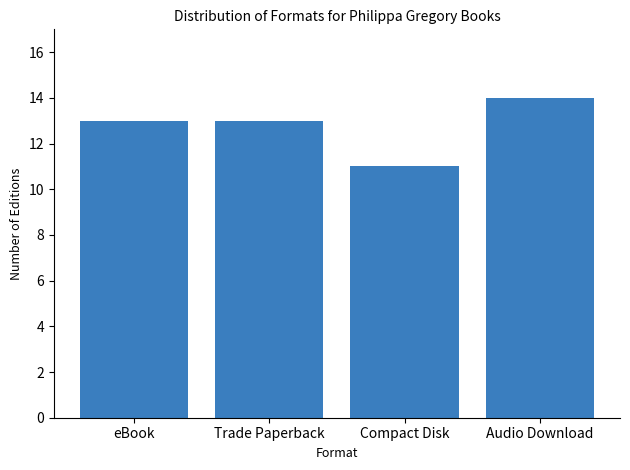

Which has a higher value, eBook or Audio Download?

Audio Download